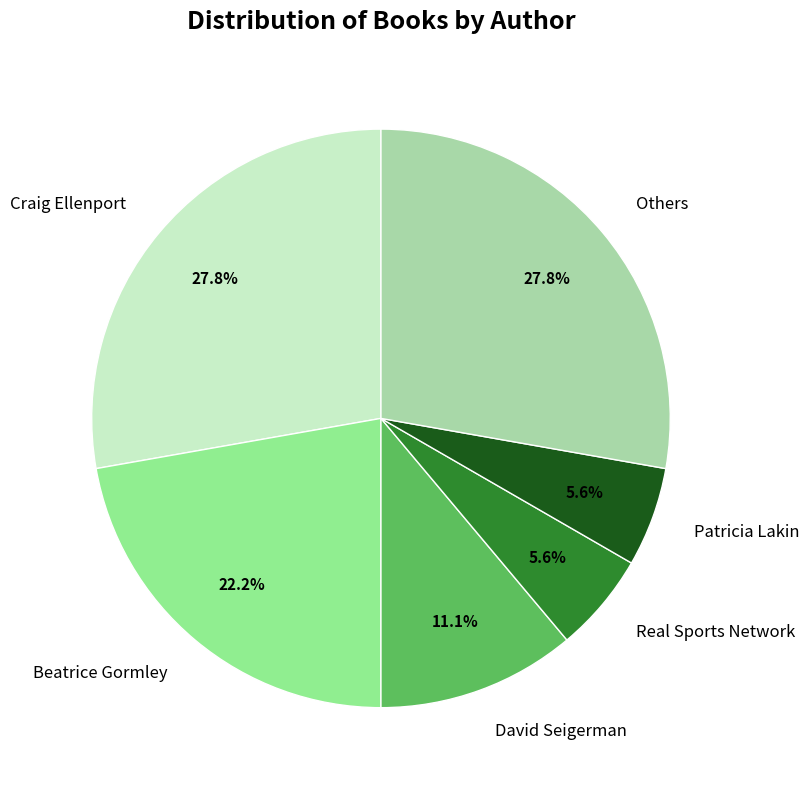

Which has a higher value, Others or Patricia Lakin?

Others